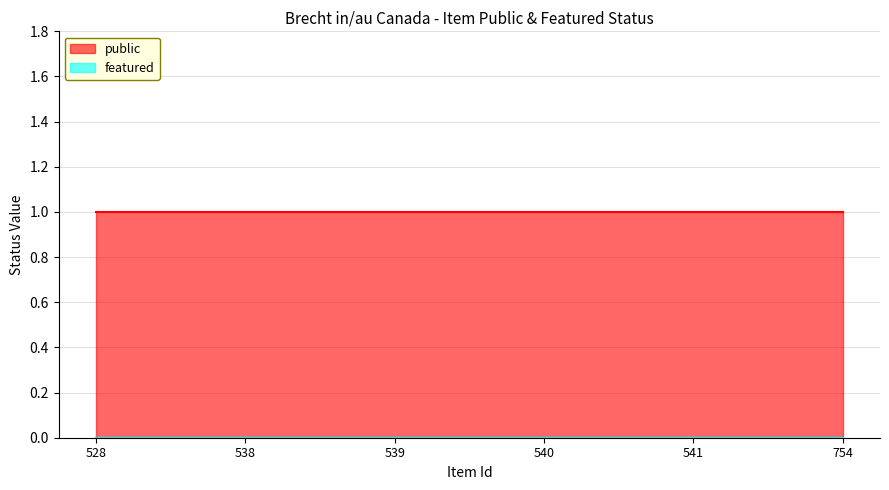

Reading left to right, extract all data points from this chart.

public: 528=1	538=1	539=1	540=1	541=1	754=1
featured: 528=0	538=0	539=0	540=0	541=0	754=0